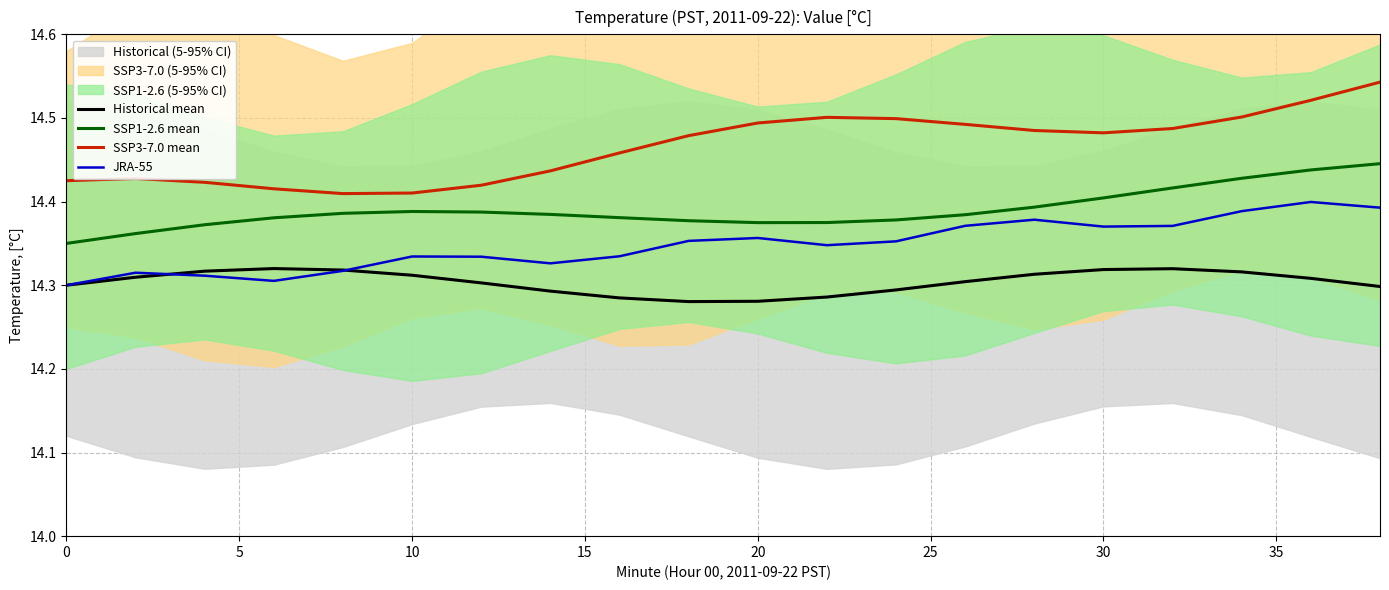

True or false: JRA-55 and SSP1-2.6 mean intersect in this chart.

False